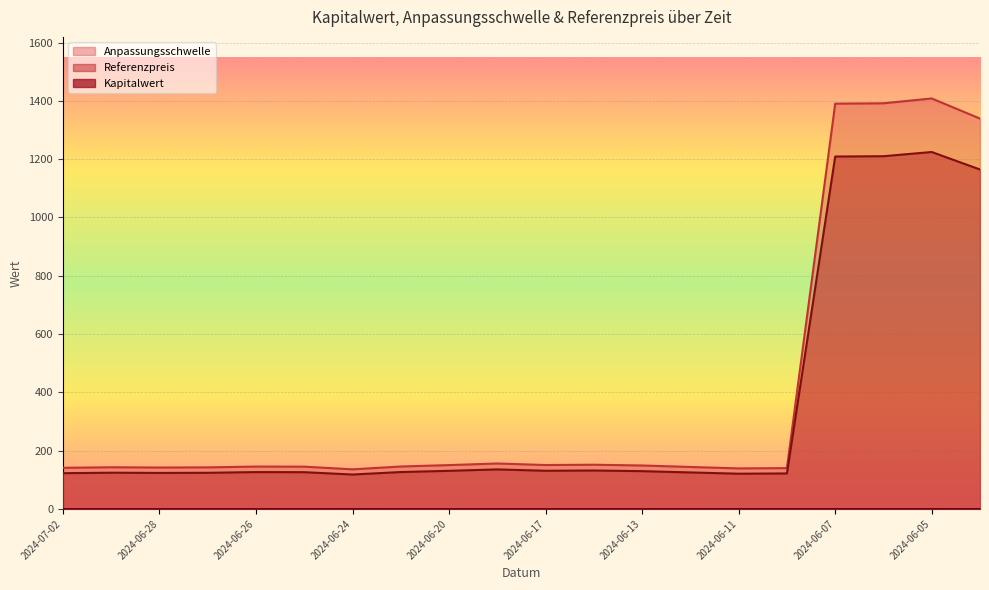

Is the value of Referenzpreis at 2024-06-10 greater than the value of Kapitalwert at 2024-06-10?

Yes